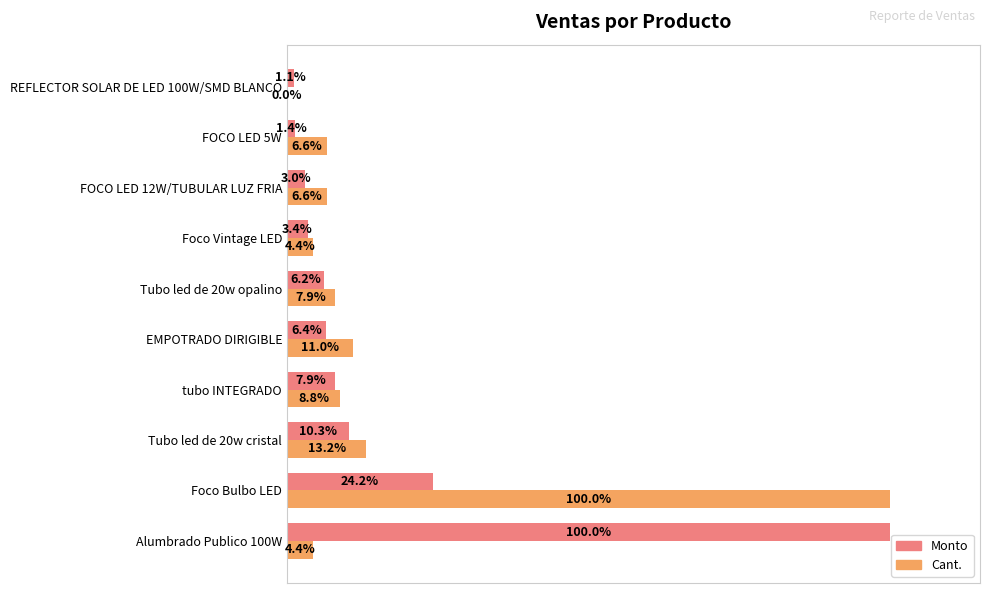

Which series has the largest total across all categories?

Monto